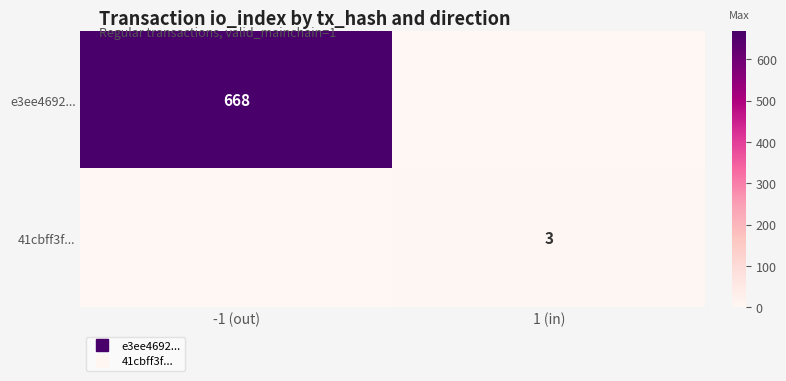

List the labels in order of e3ee4692... value, largest first.

-1 (out), 1 (in)